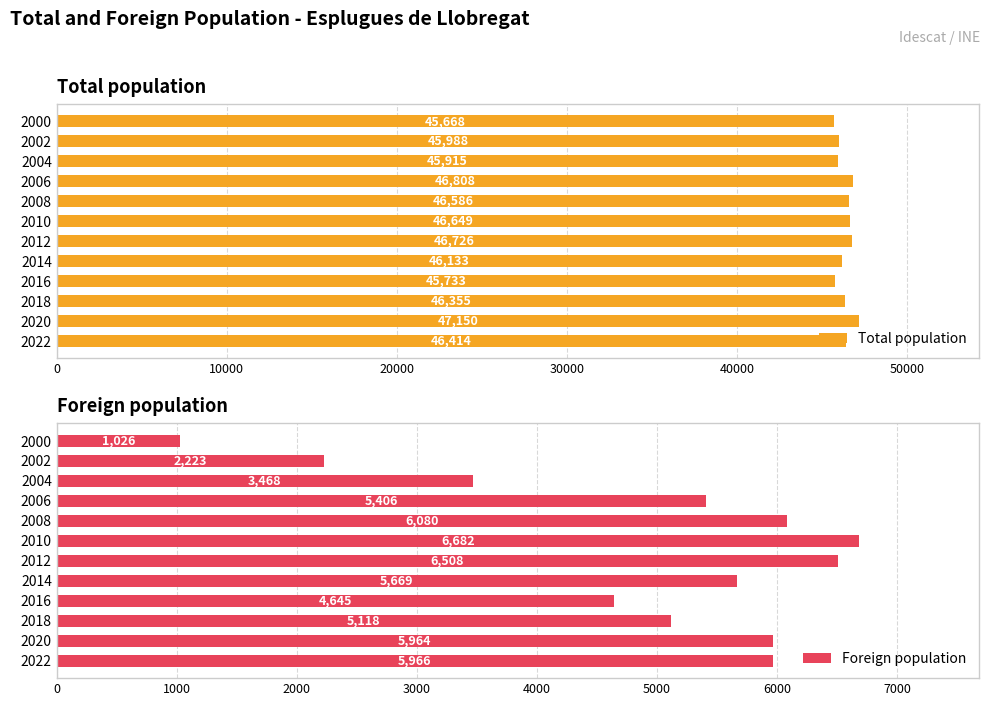

At which label is Total population closest to 46409?

2022